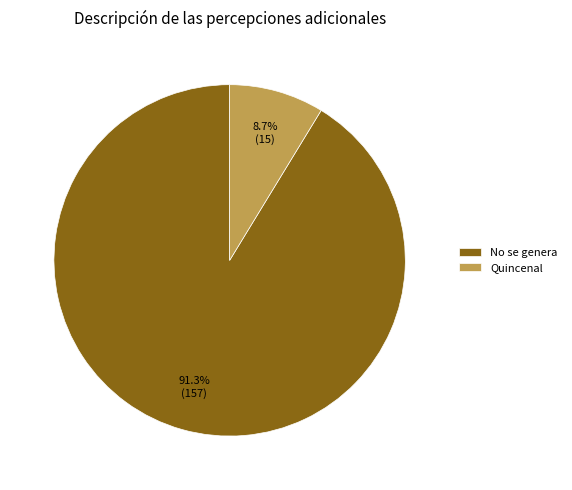

Count the number of slices in the pie.

2